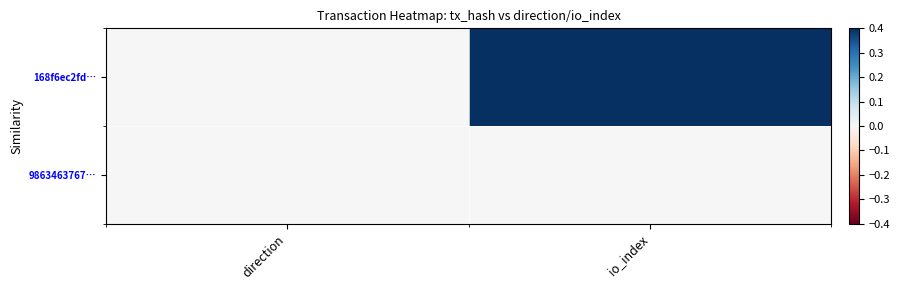

How many data points does each series have?

2